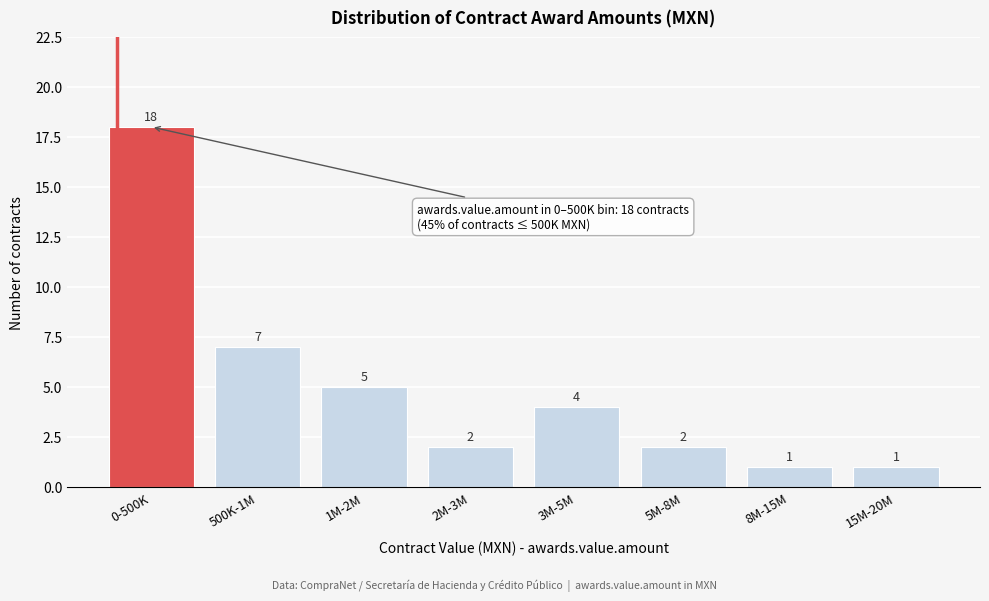

Reading left to right, transcribe all the data shown in this chart.

0-500K=18	500K-1M=7	1M-2M=5	2M-3M=2	3M-5M=4	5M-8M=2	8M-15M=1	15M-20M=1